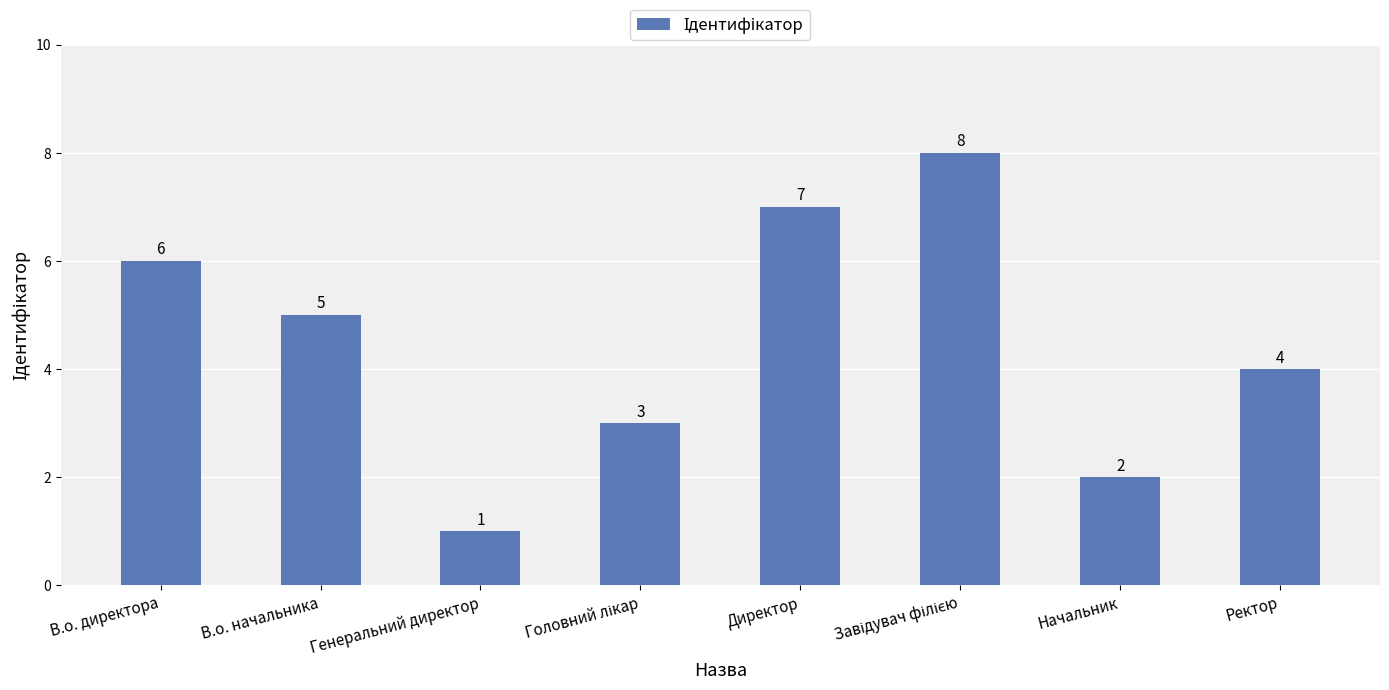

What is the sum of all values?

36